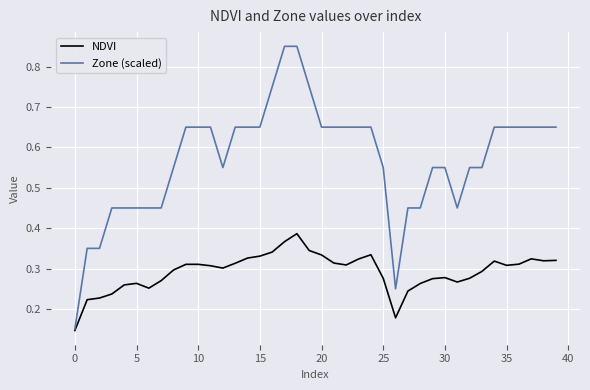

Which series has the largest total across all categories?

Zone (scaled)